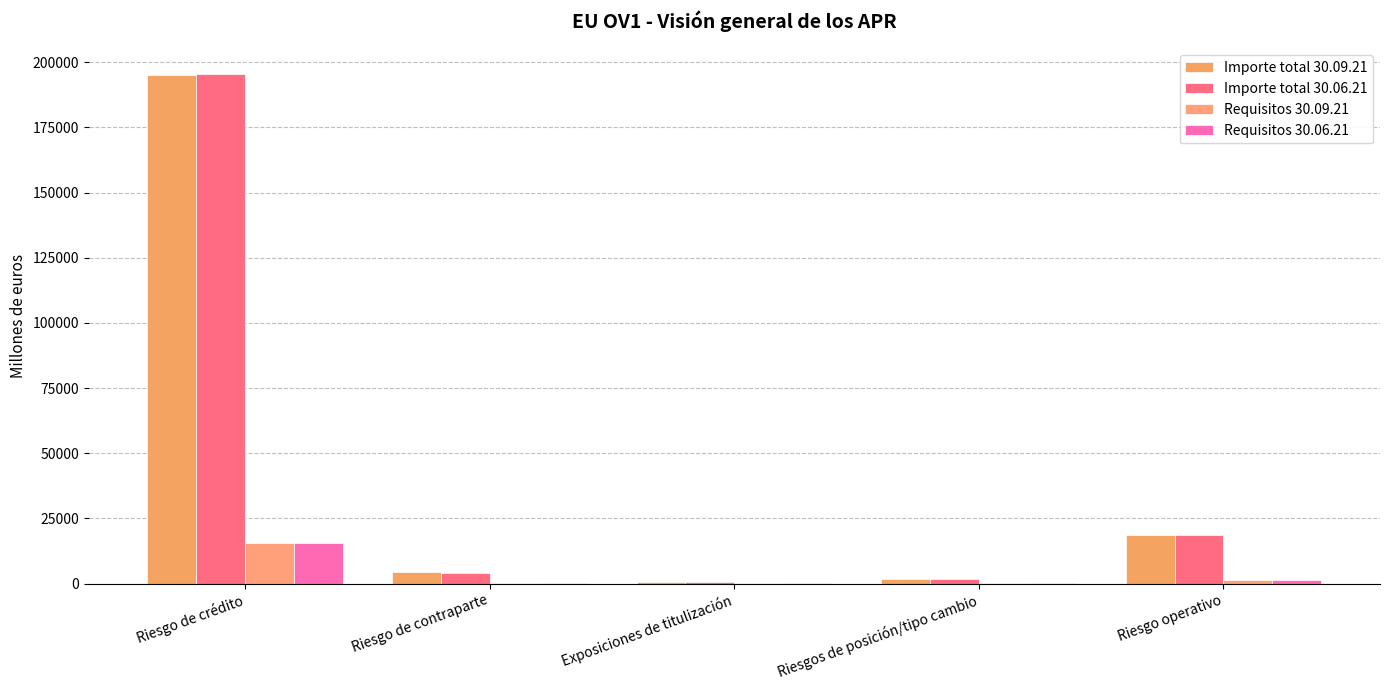

What is the difference between the maximum and minimum values in the Importe total 30.06.21 series?

194837.2